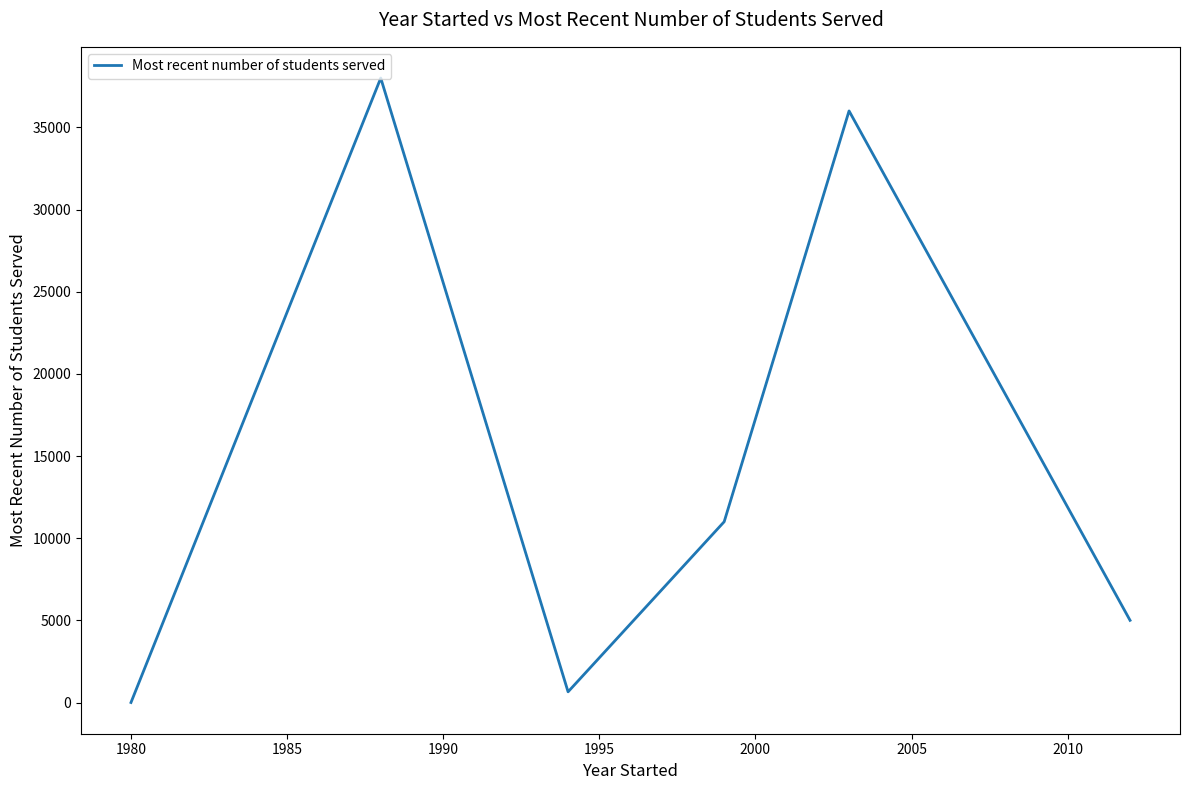

What is the average value?

12950